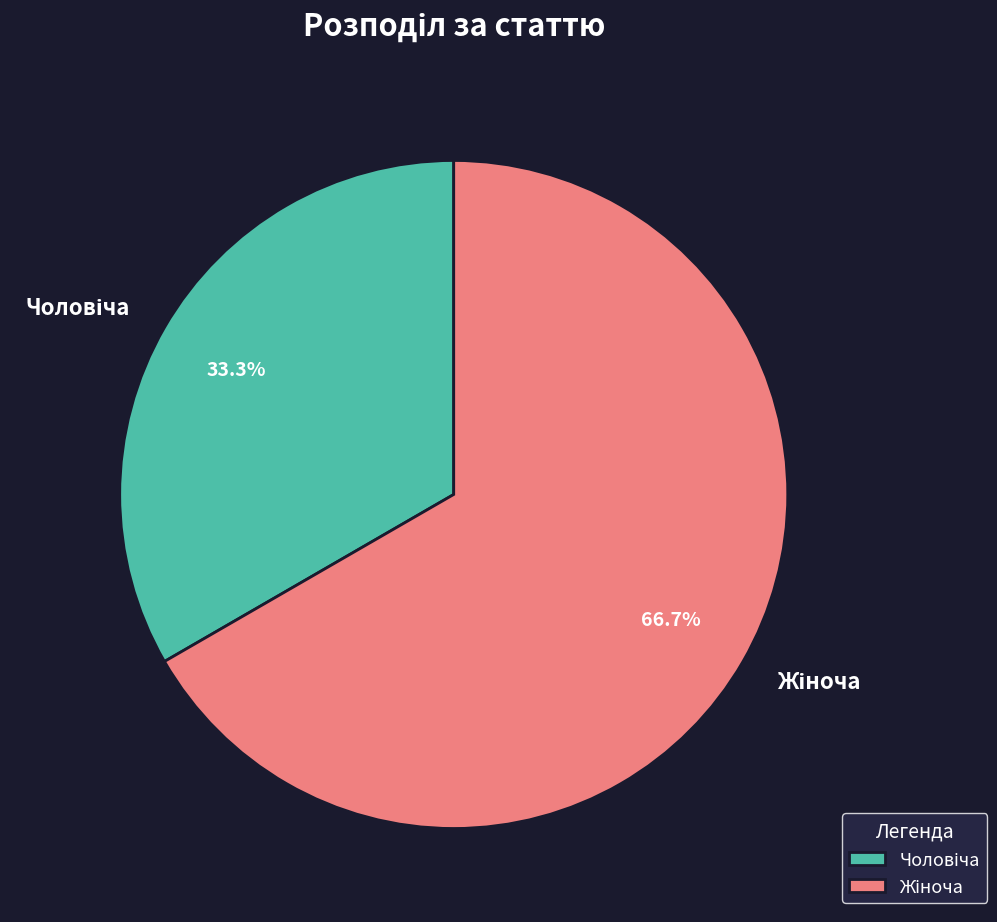

Is there any slice that represents more than half of the pie?

Yes